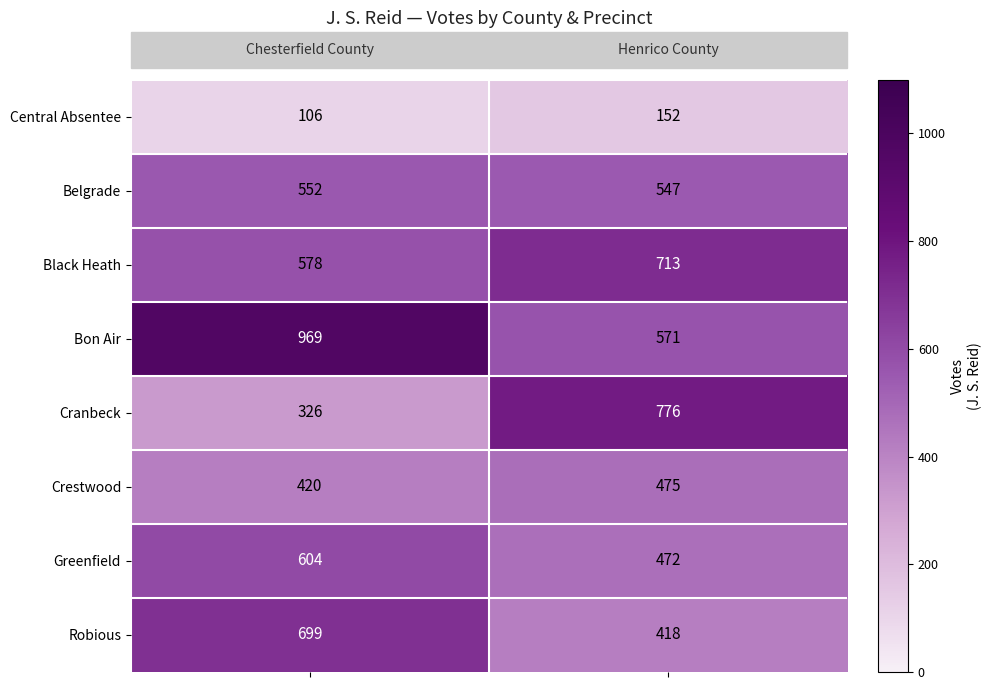

Which series has the widest spread of values?

Cranbeck